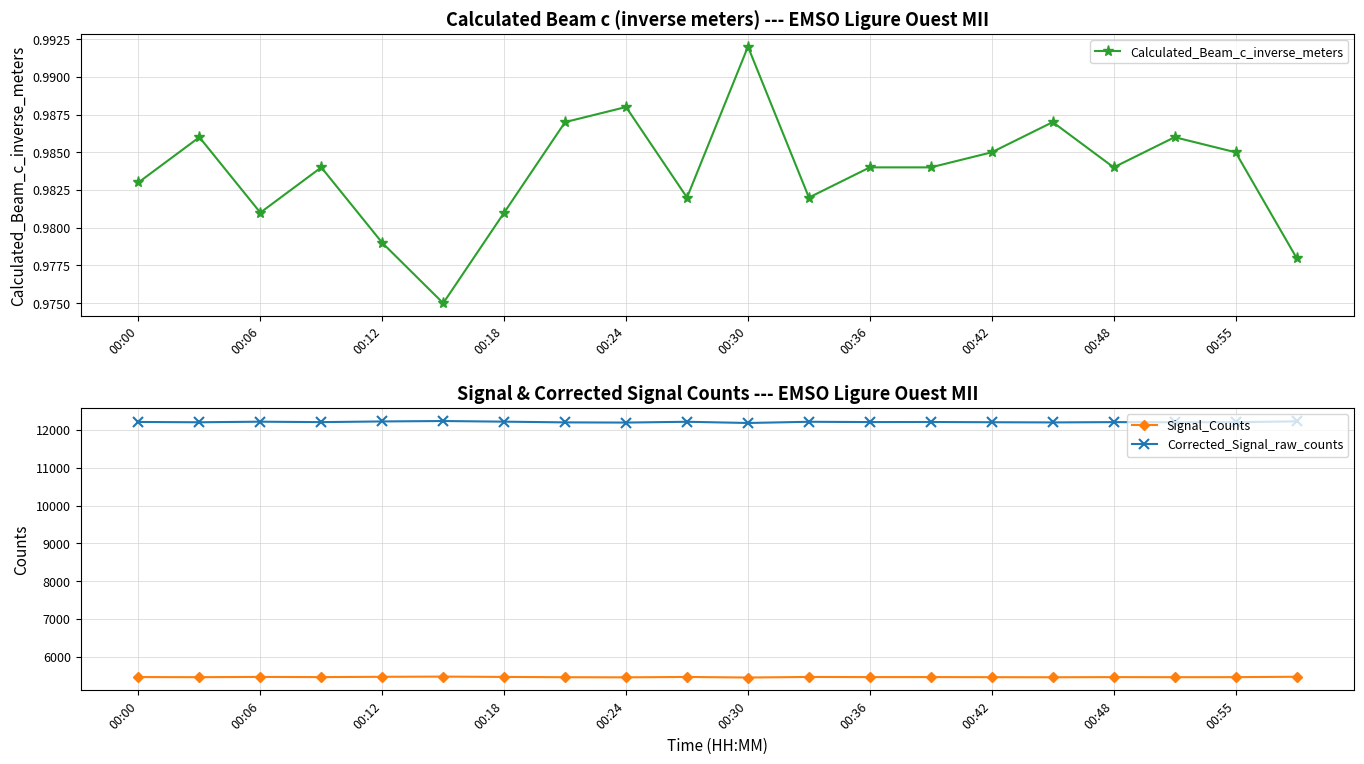

True or false: Corrected_Signal_raw_counts and Calculated_Beam_c_inverse_meters cross at least once.

False